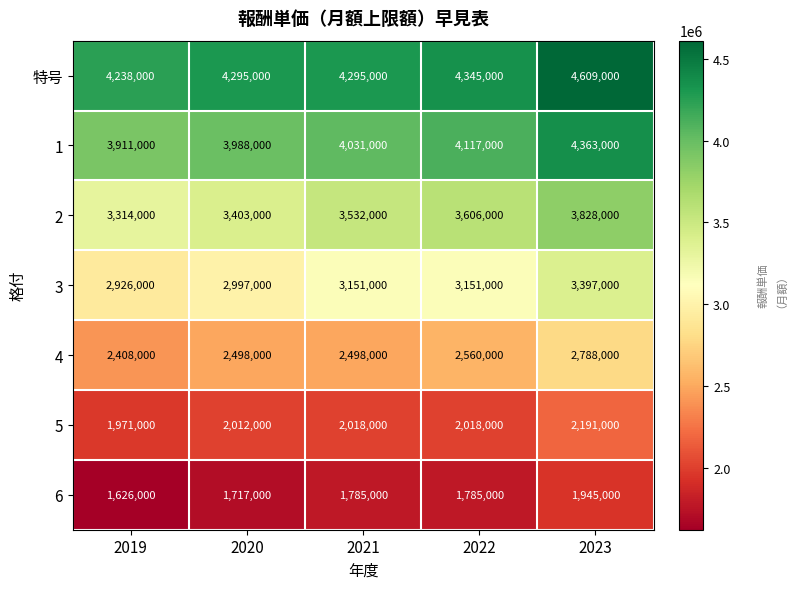

What is the sum of all 特号 values?

21782000